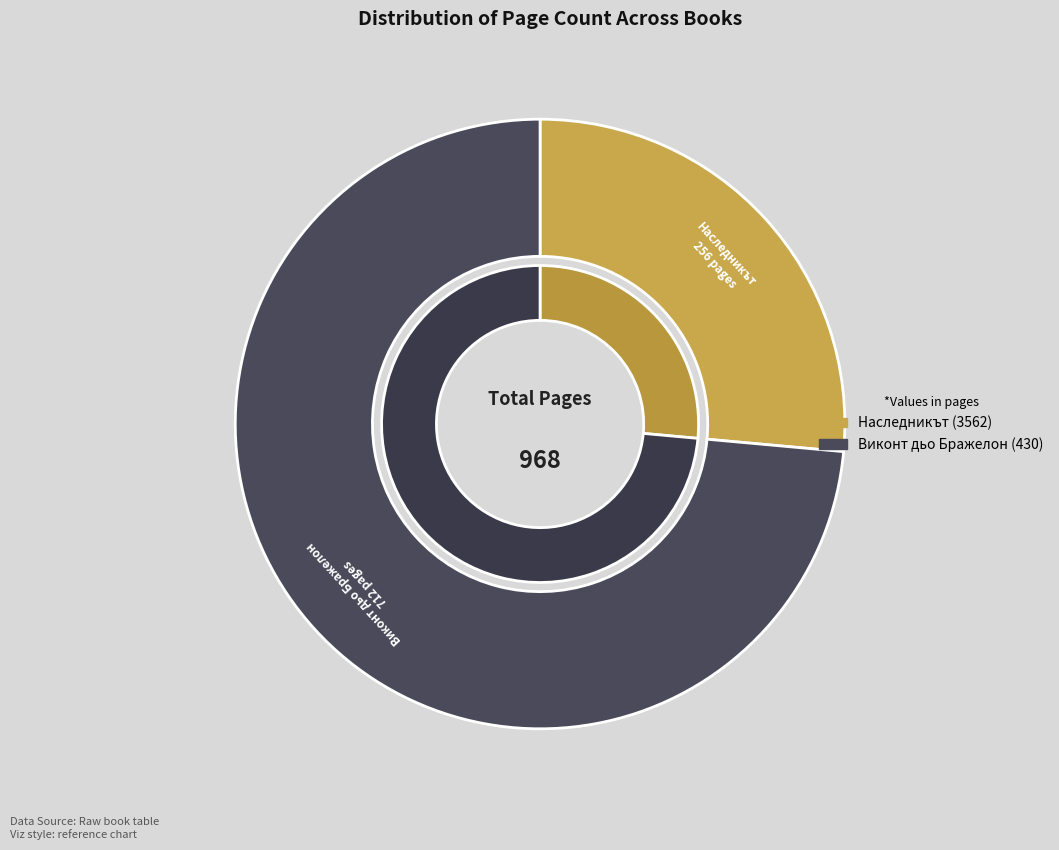

Is Виконт дьо Бражелон (430) the majority of the pie?

Yes